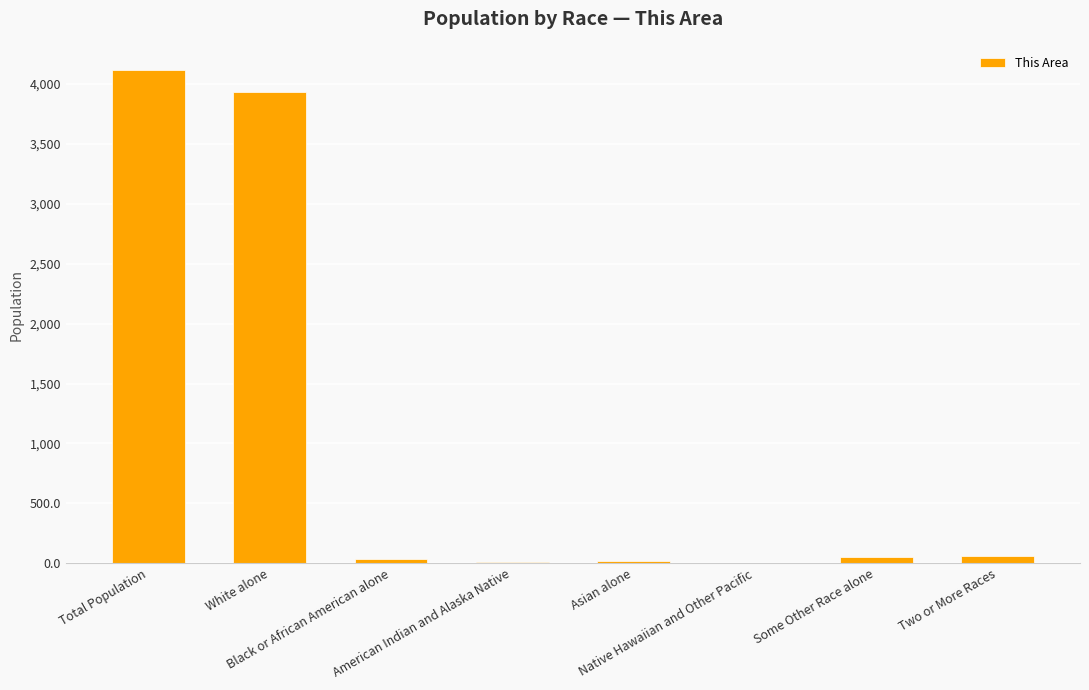

What is the change in value from Native Hawaiian and Other Pacific to Some Other Race alone?

+52